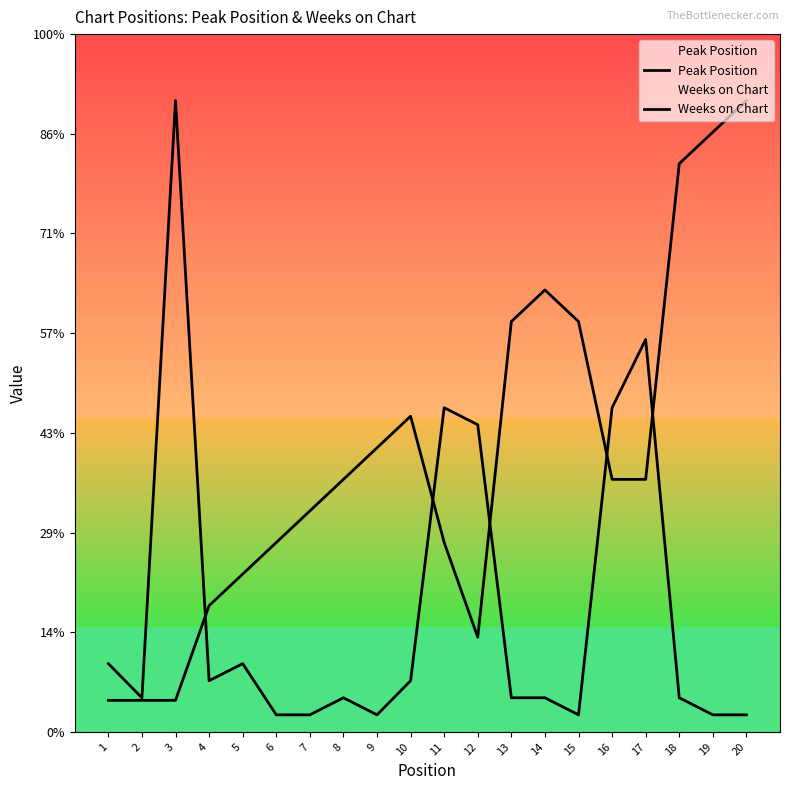

What is the smallest value displayed?

1.0